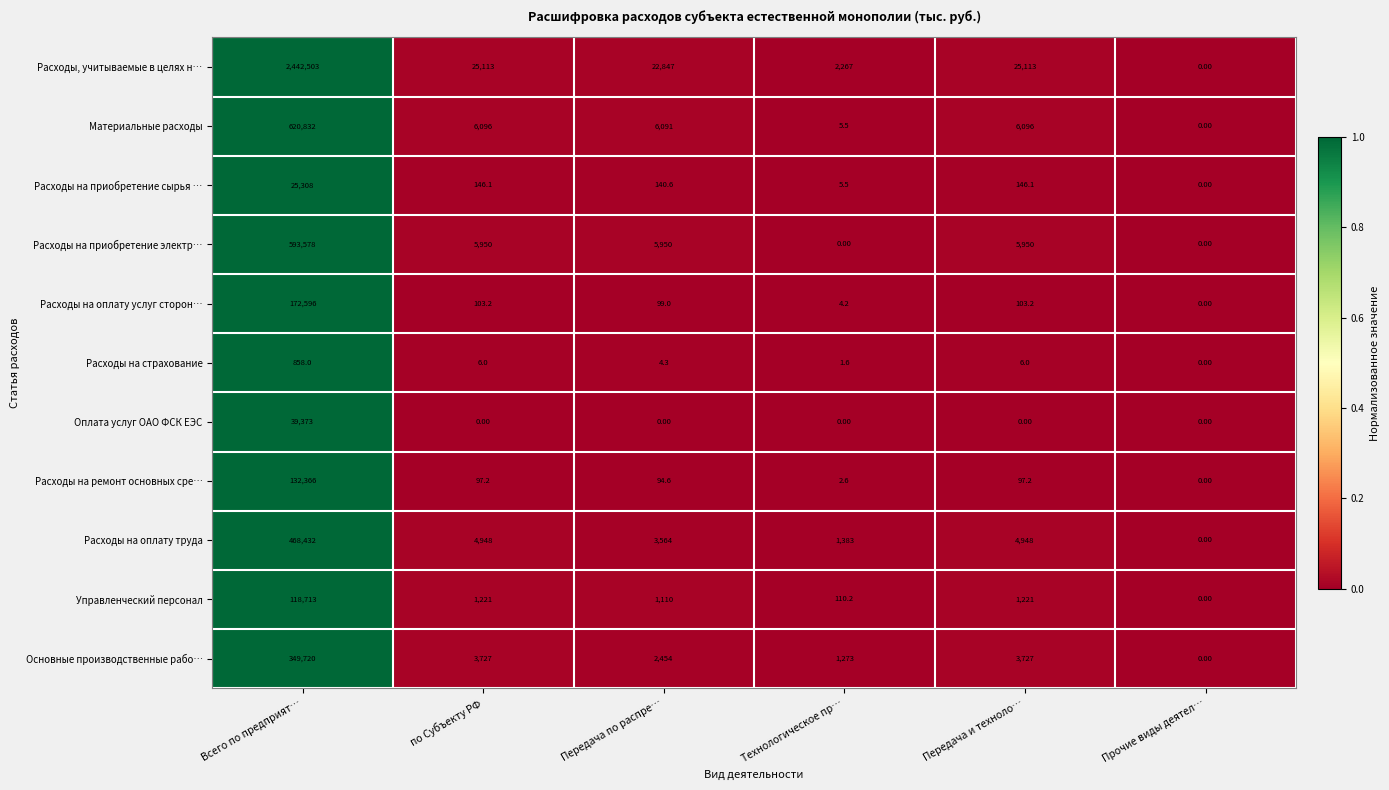

What is the sum of all Оплата услуг ОАО ФСК ЕЭС values?

39373.0